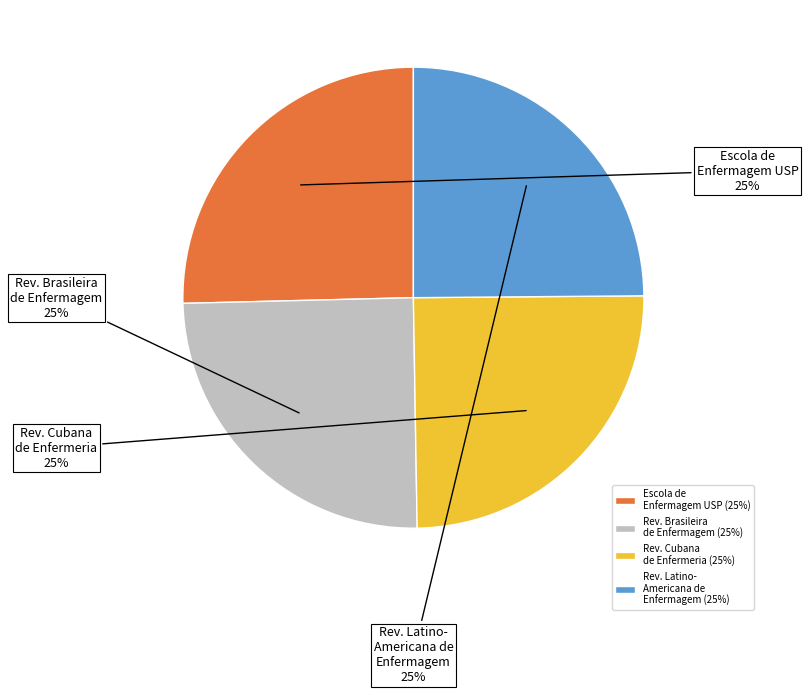

Is there any slice that represents more than half of the pie?

No